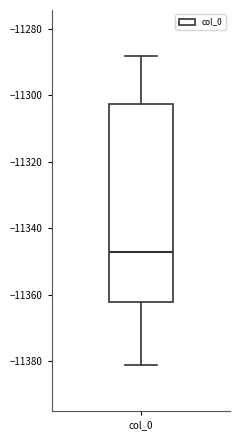

Transcribe this box plot: give where the median line is, the range the box spans, and where the two whiskers end, as read against the y-axis. The values are not printed on the chart, so give them approximately, as read against the axis.

median -11348, box -11362 to -11302, whiskers -11380 to -11288